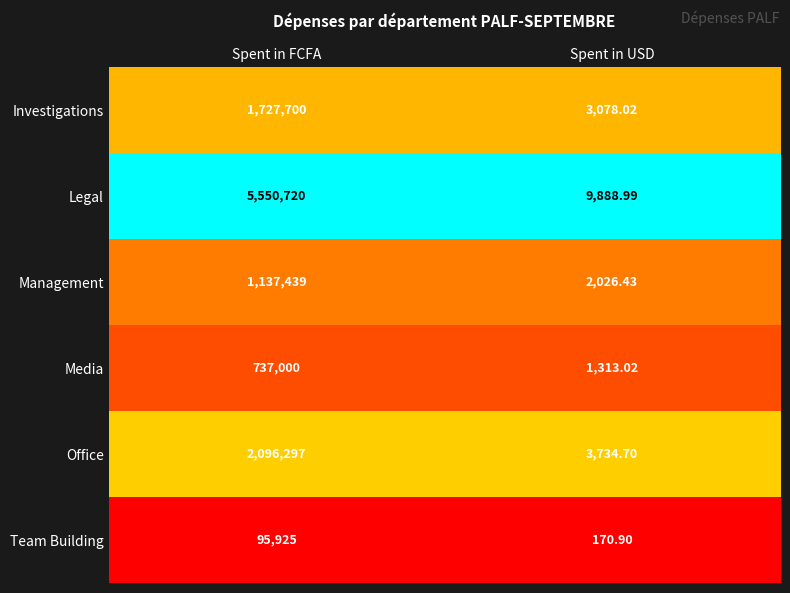

Between Spent in FCFA and Spent in USD, which series saw the biggest shift?

Legal